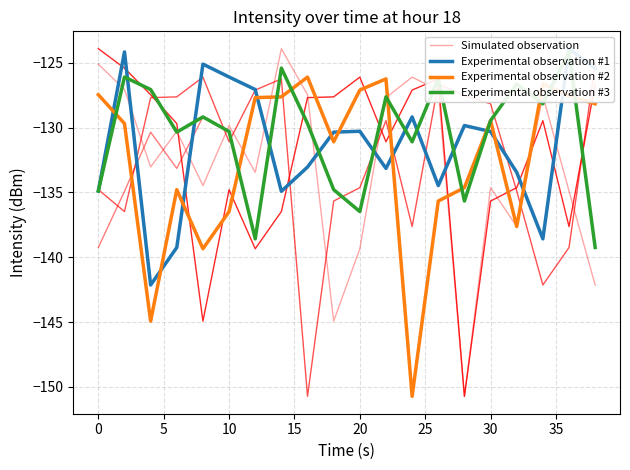

What is the difference between the maximum and minimum values in the Experimental observation #2 series?

24.6